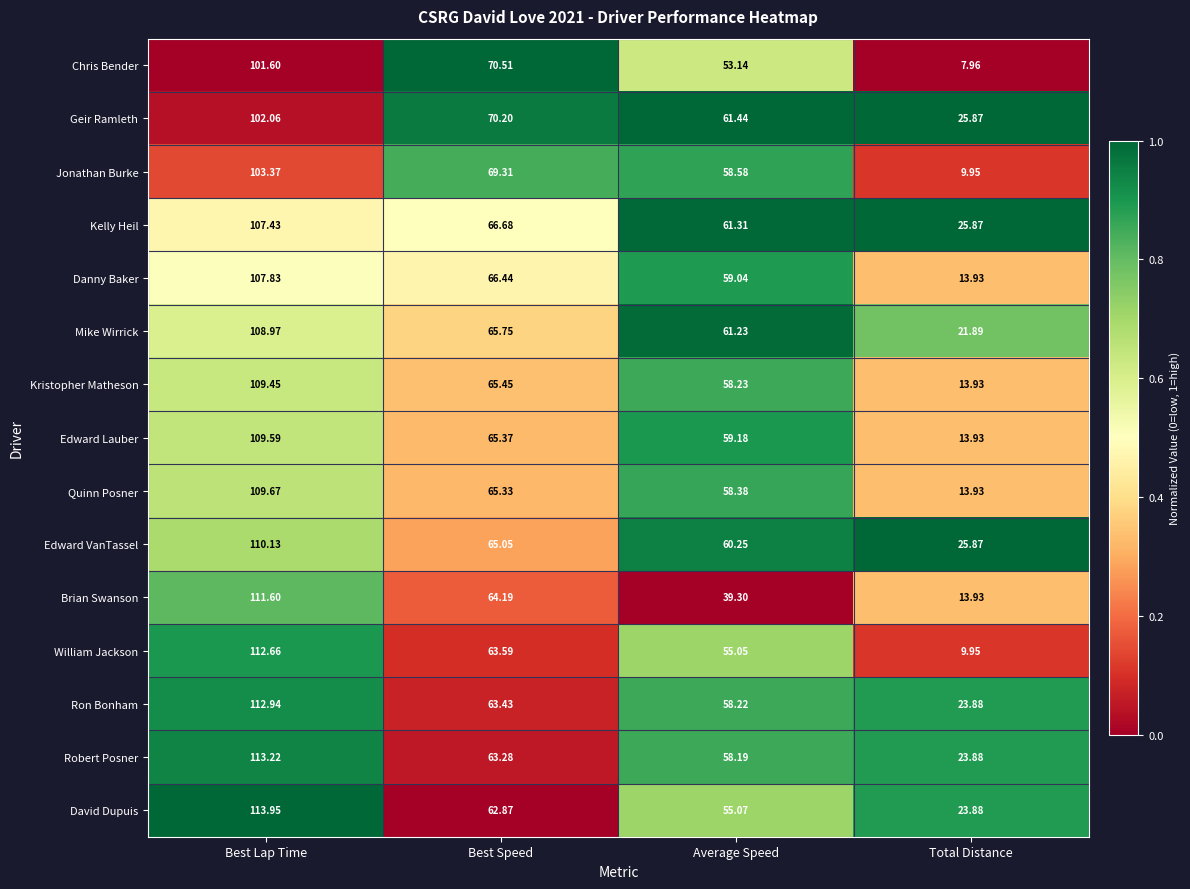

At which category is the sum across all series the highest?

Best Lap Time